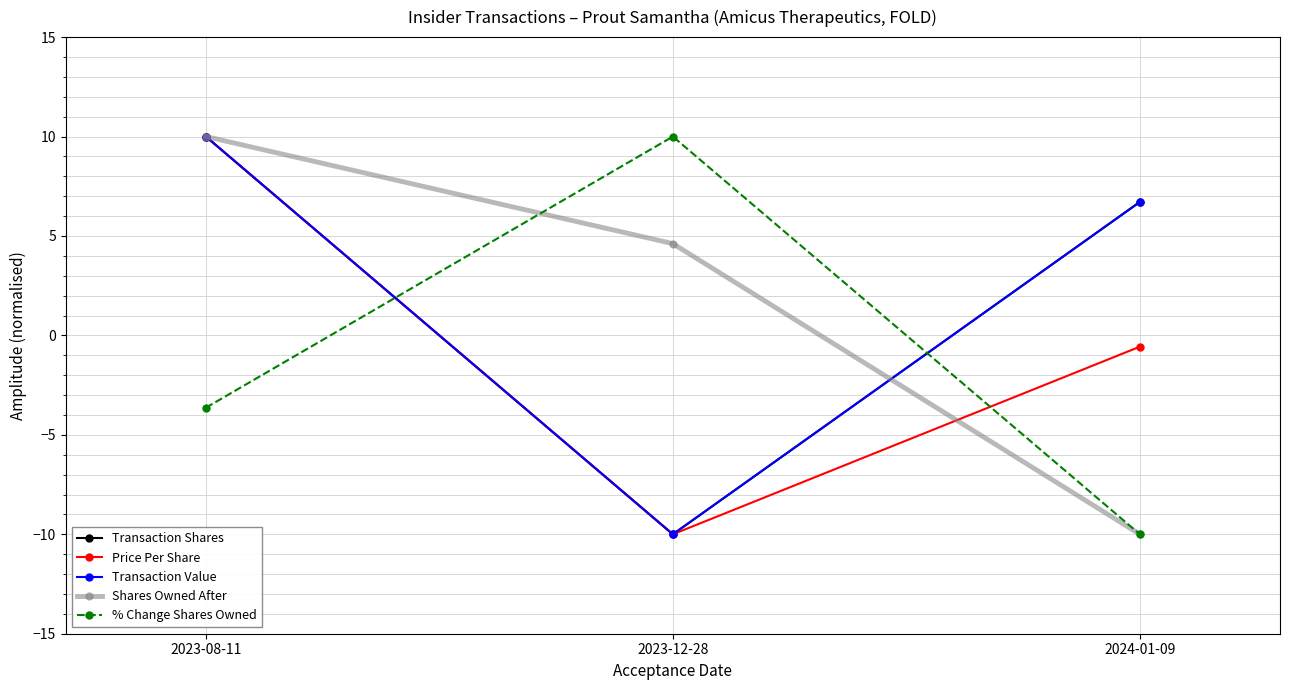

How many % Change Shares Owned values are between -10 and 10?

3